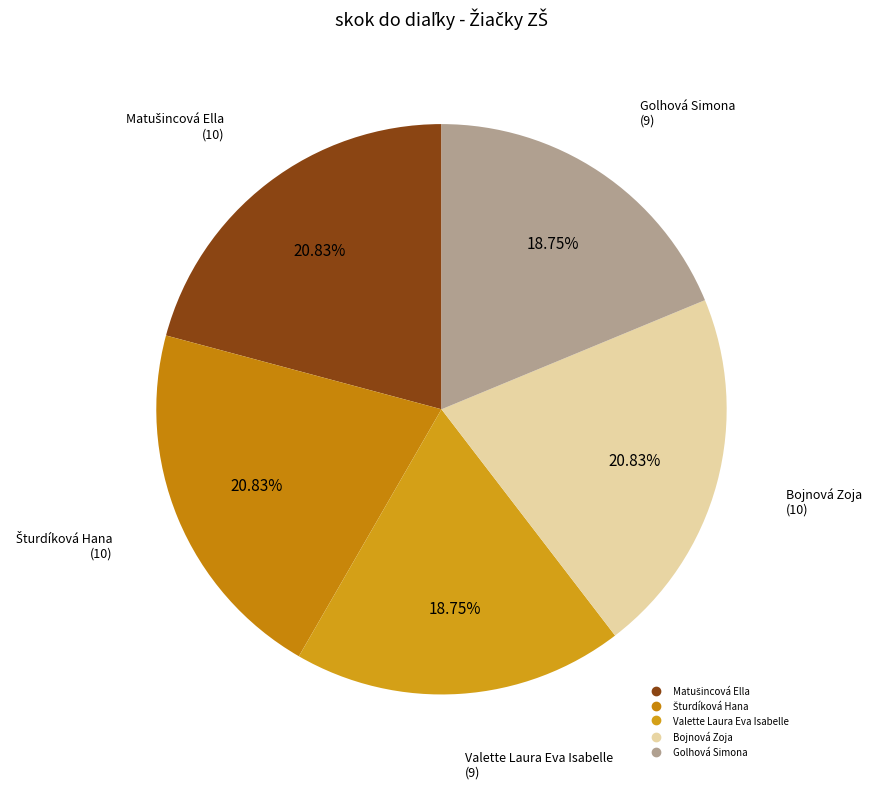

Is there a majority slice in this chart?

No